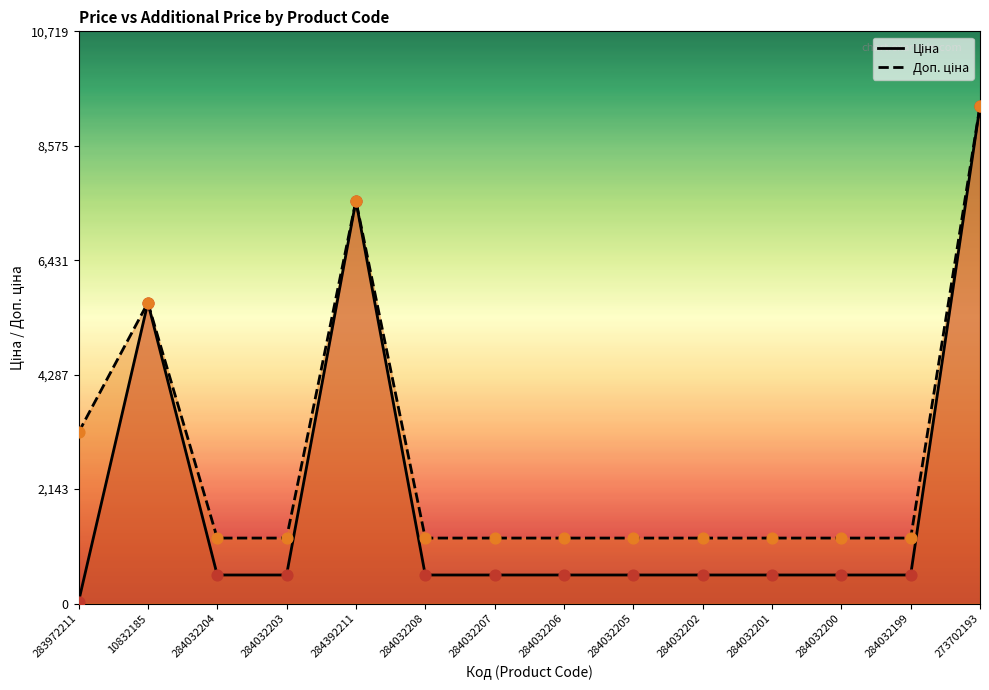

Which series contains the highest Y value?

Ціна